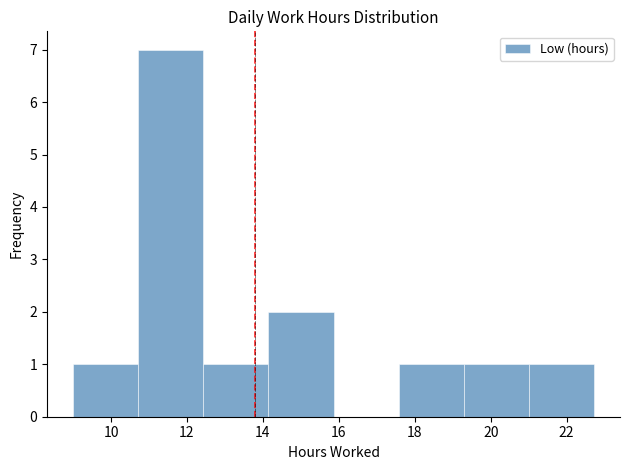

Reading left to right, transcribe this chart: for each bar, give the range it covers on the x-axis and its height. Neither the bar edges nor the heights are printed on the chart, so give them approximately, as read against the axes.

9.0 to 10.8: 1
10.8 to 12.4: 7
12.4 to 14.2: 1
14.2 to 15.8: 2
15.8 to 17.6: 0
17.6 to 19.2: 1
19.2 to 21.0: 1
21.0 to 22.8: 1